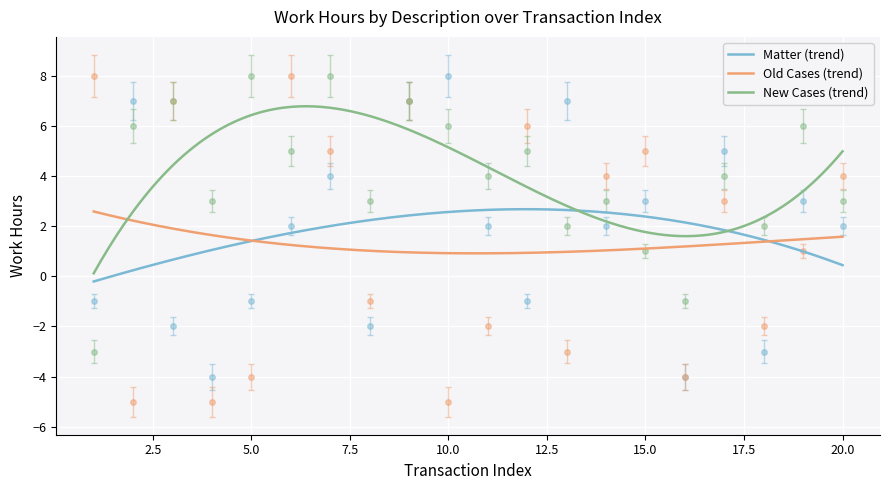

How many interior local valleys does the New Cases series have?

7